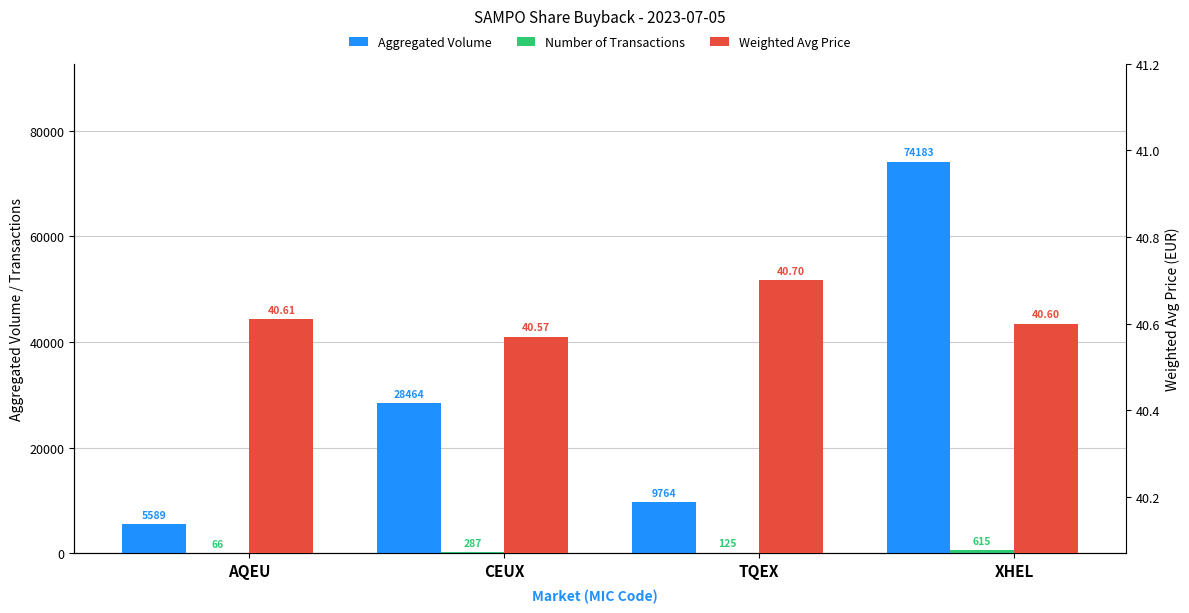

Is the value of Aggregated Volume at AQEU greater than the value of Number of Transactions at CEUX?

Yes